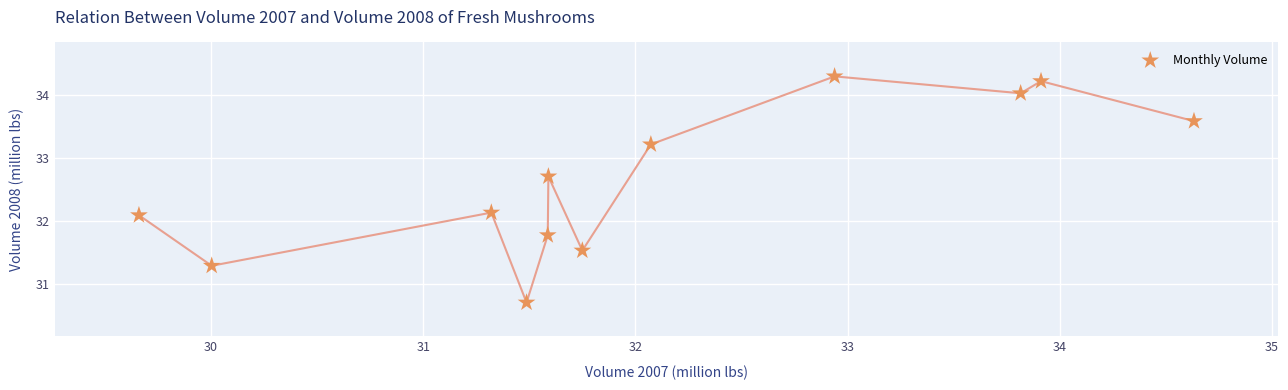

What is the average X value?

32.1